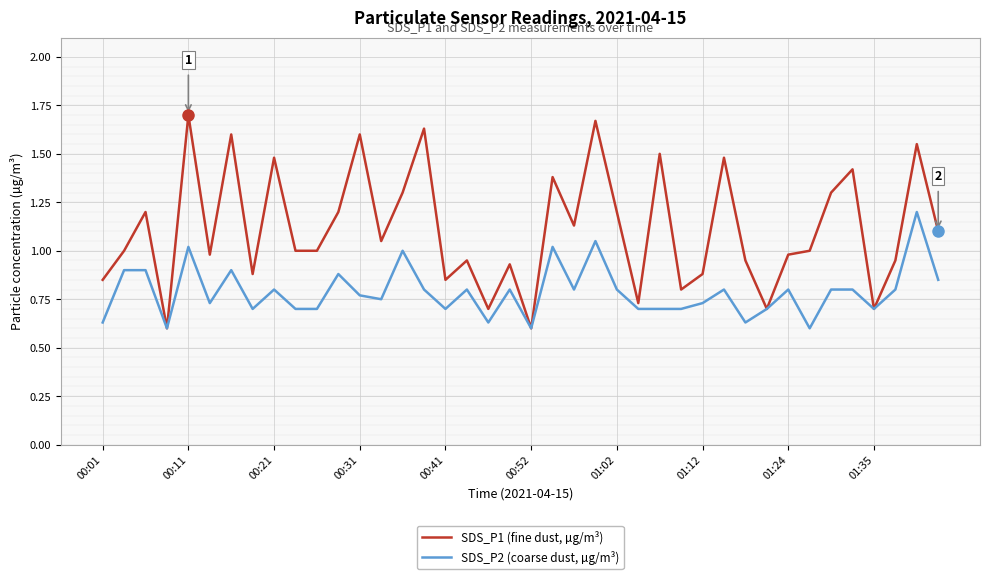

Rank the series by their maximum value, from highest to lowest.

SDS_P1 (fine dust, µg/m³), SDS_P2 (coarse dust, µg/m³)